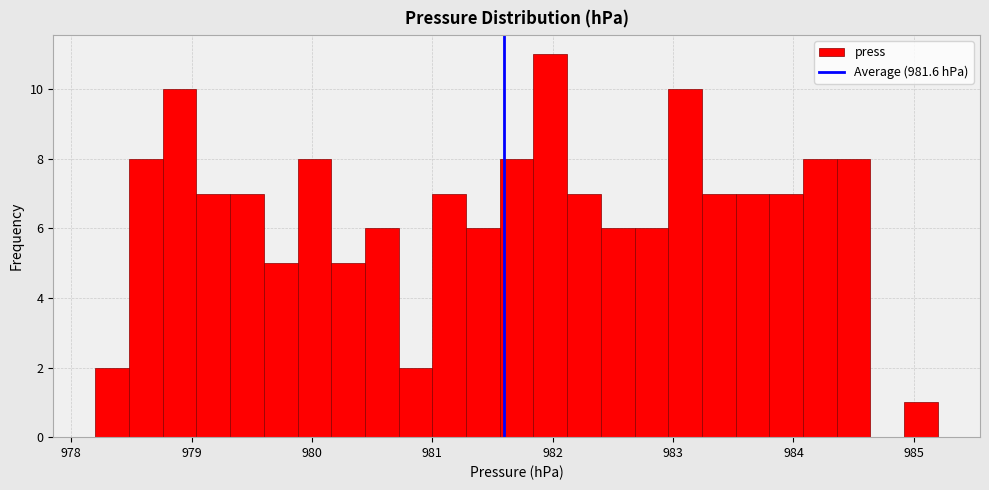

Read against the x-axis, roughly where is the centre of the tallest bar?

982.0